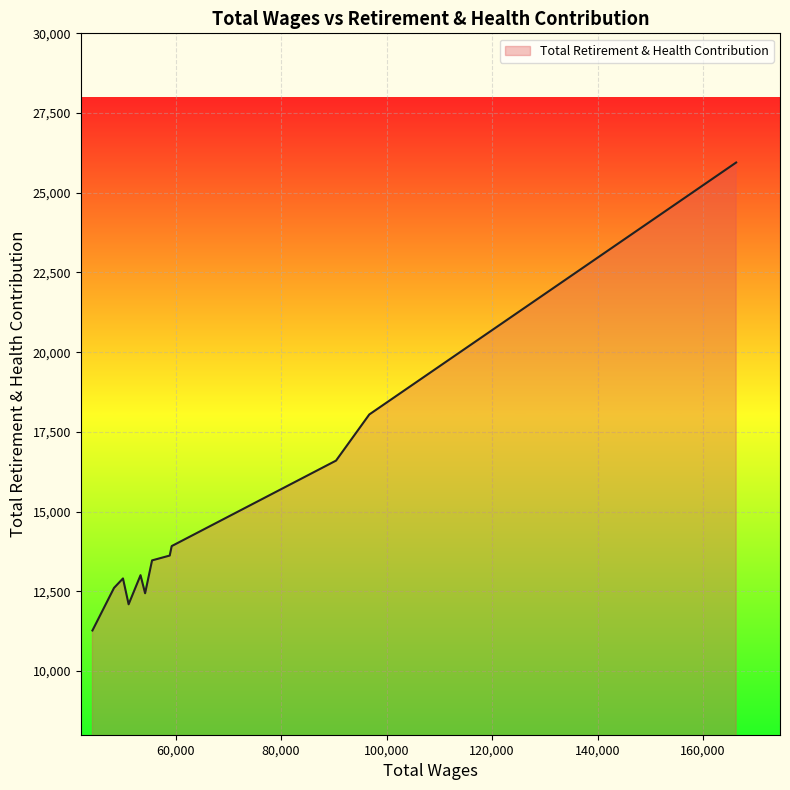

What is the difference between the maximum and minimum values?

14678